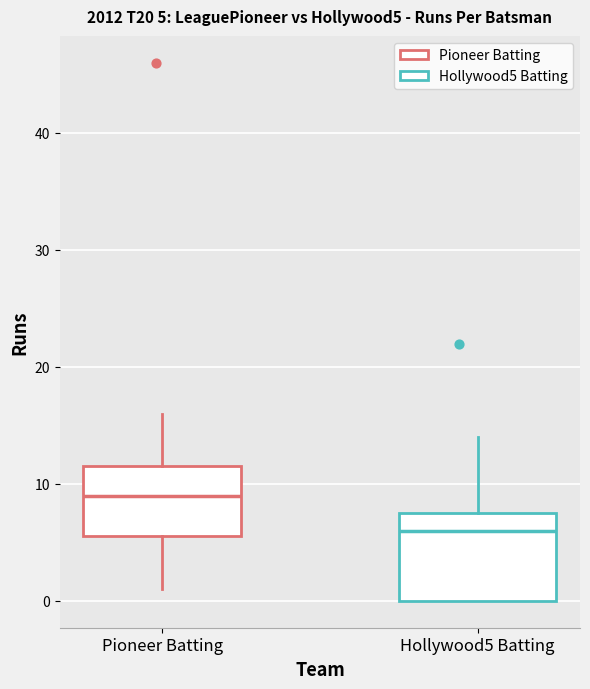

Comparing the boxes themselves (not the whiskers), which one is the tallest?

Hollywood5 Batting